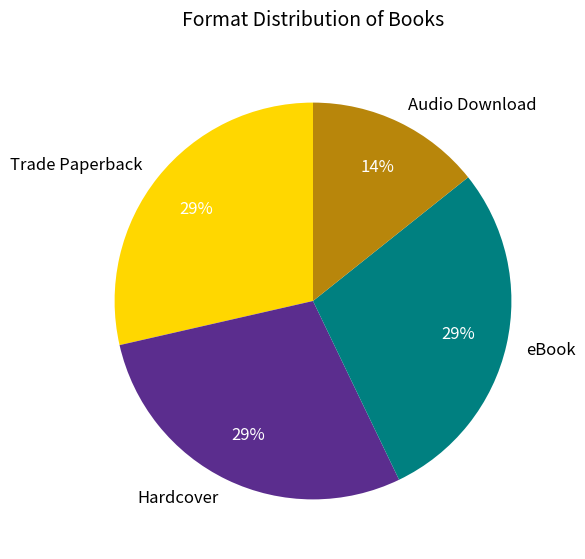

Is eBook the majority of the pie?

No